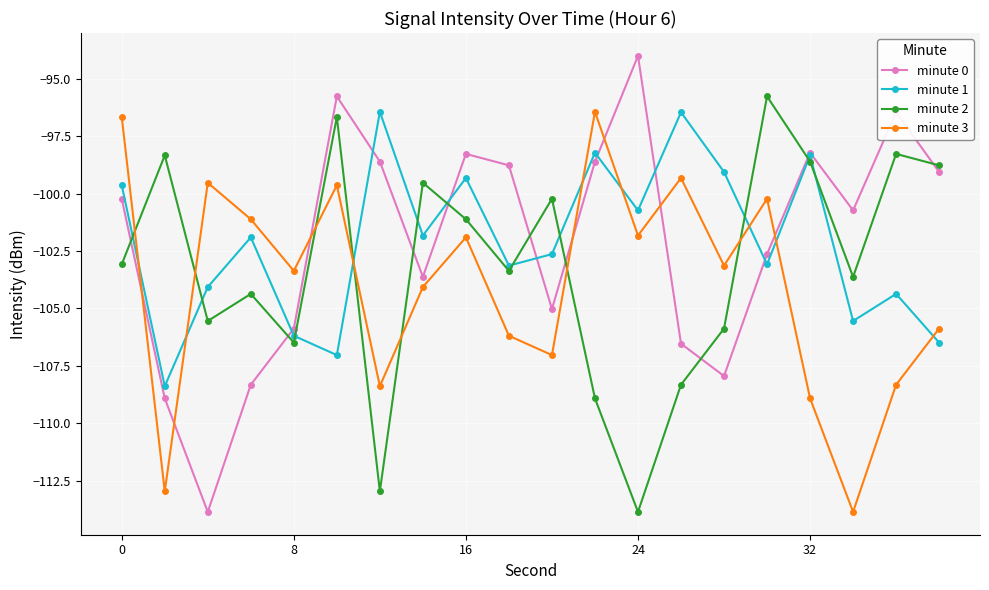

What is the minimum value shown in the chart?

-113.9